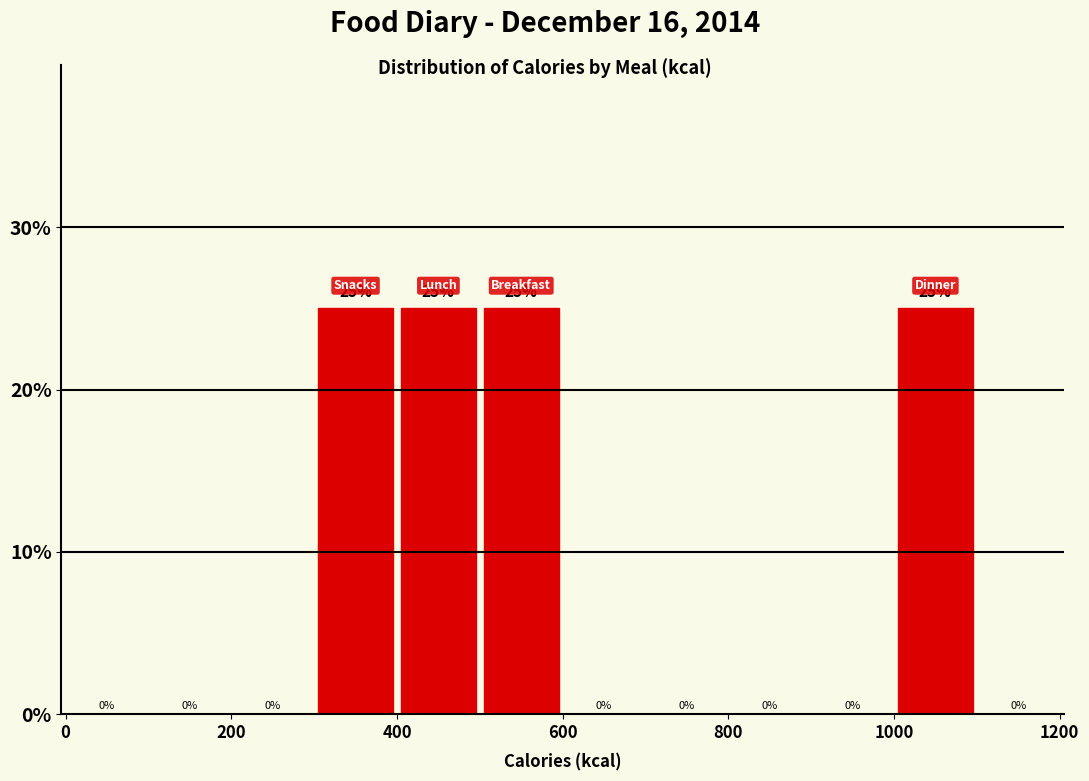

What is the height of the bar covering 300 to 400 on the x-axis?

25